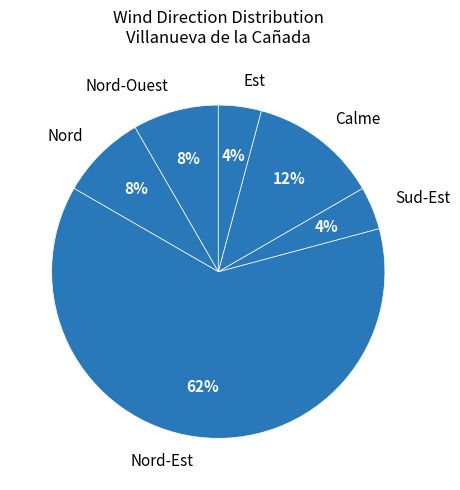

Does Calme account for over 50% of the chart?

No